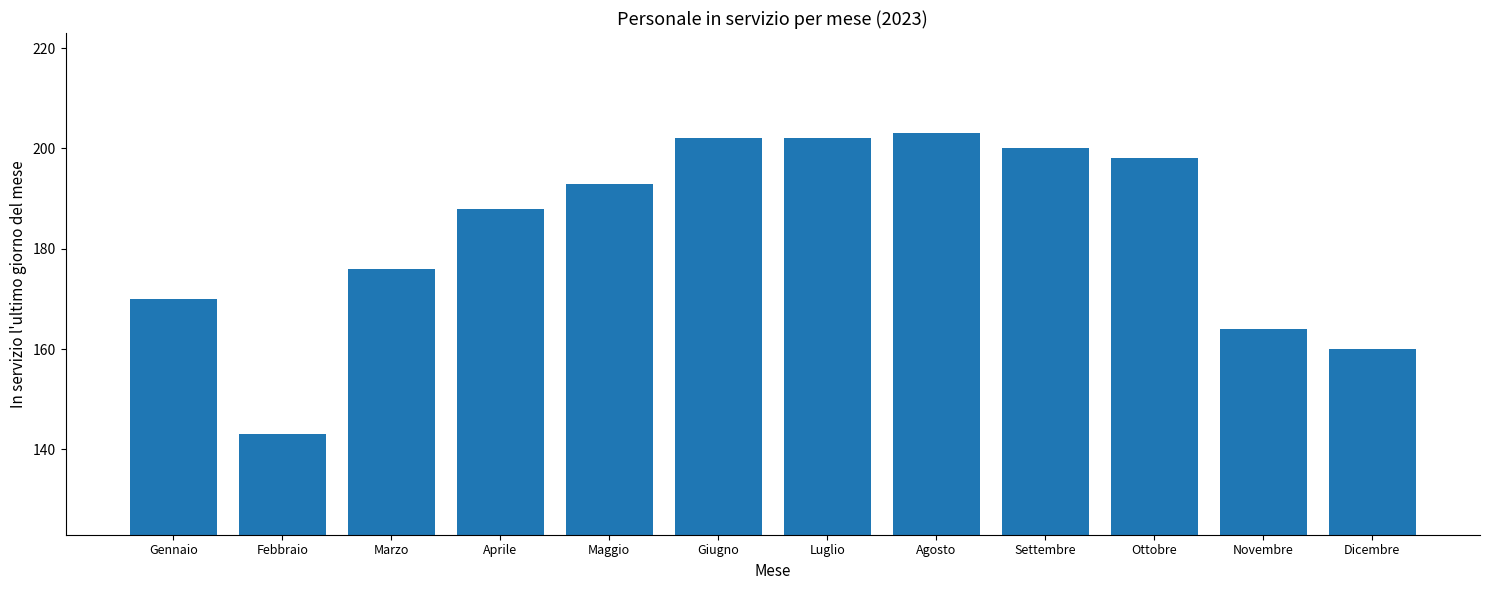

True or false: the data shows 202 at Giugno.

True